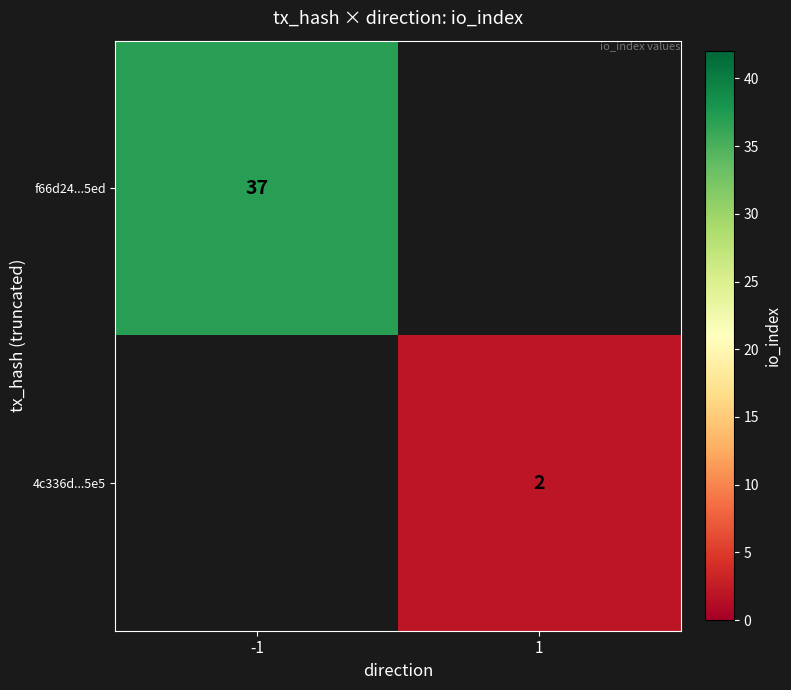

The f66d24...5ed series shows 37 at -1. True or false?

True